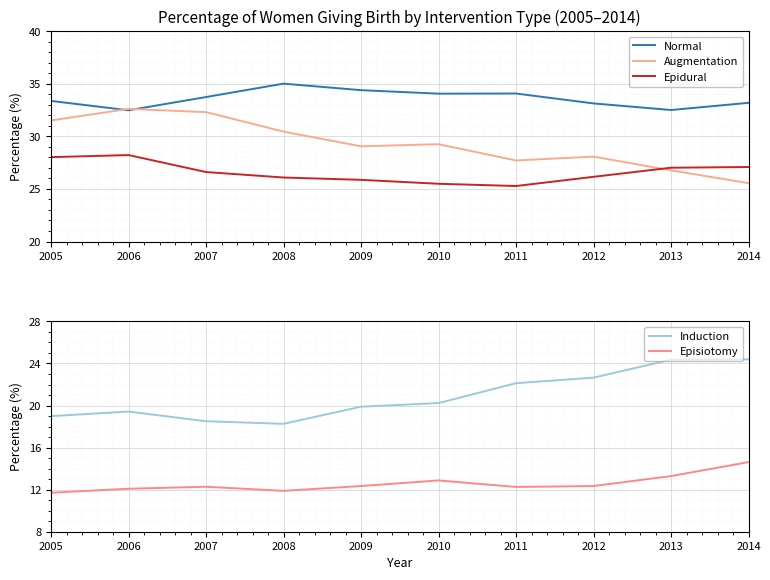

List the series in order of their peak value, lowest first.

Episiotomy, Induction, Epidural, Augmentation, Normal